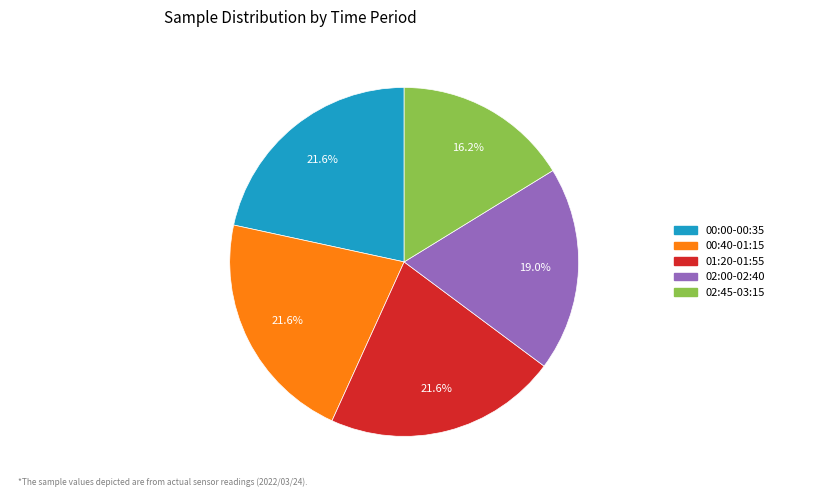

Which has a higher value, 00:40-01:15 or 02:45-03:15?

00:40-01:15